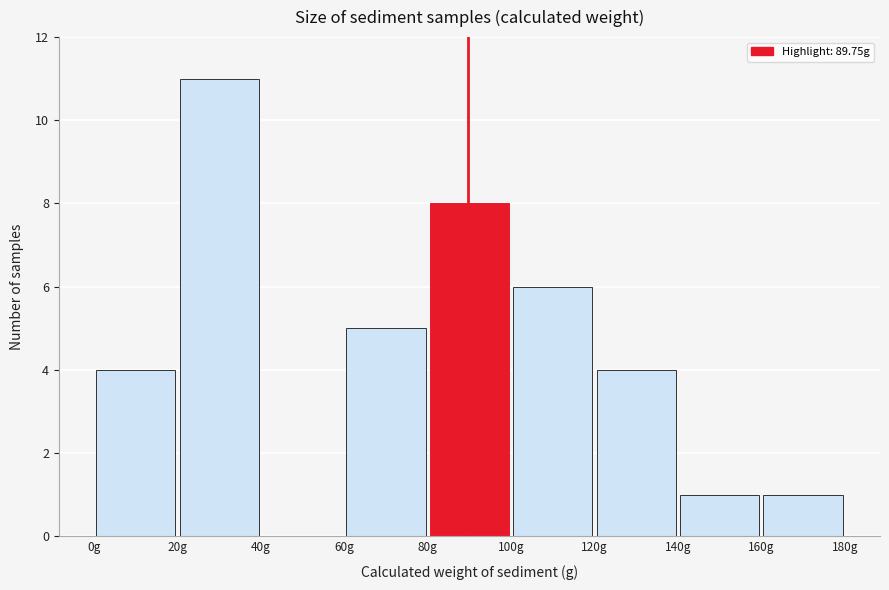

Reading left to right, list every bar in this chart as the range it spans on the x-axis followed by its height. The values are not printed on the chart, so give them approximately, as read against the axis.

0 to 20: 4
20 to 40: 11
40 to 60: 0
60 to 80: 5
80 to 100: 8
100 to 120: 6
120 to 140: 4
140 to 160: 1
160 to 180: 1